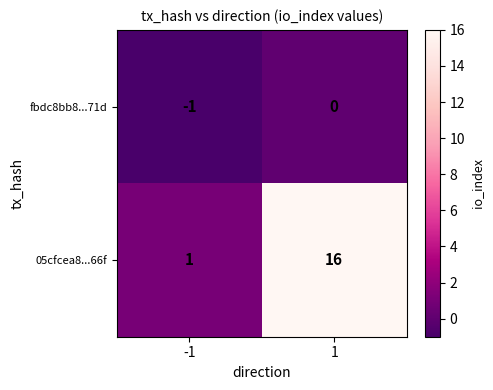

Reading left to right, list all the values displayed in this chart.

fbdc8bb8...71d: -1	0
05cfcea8...66f: 1	16